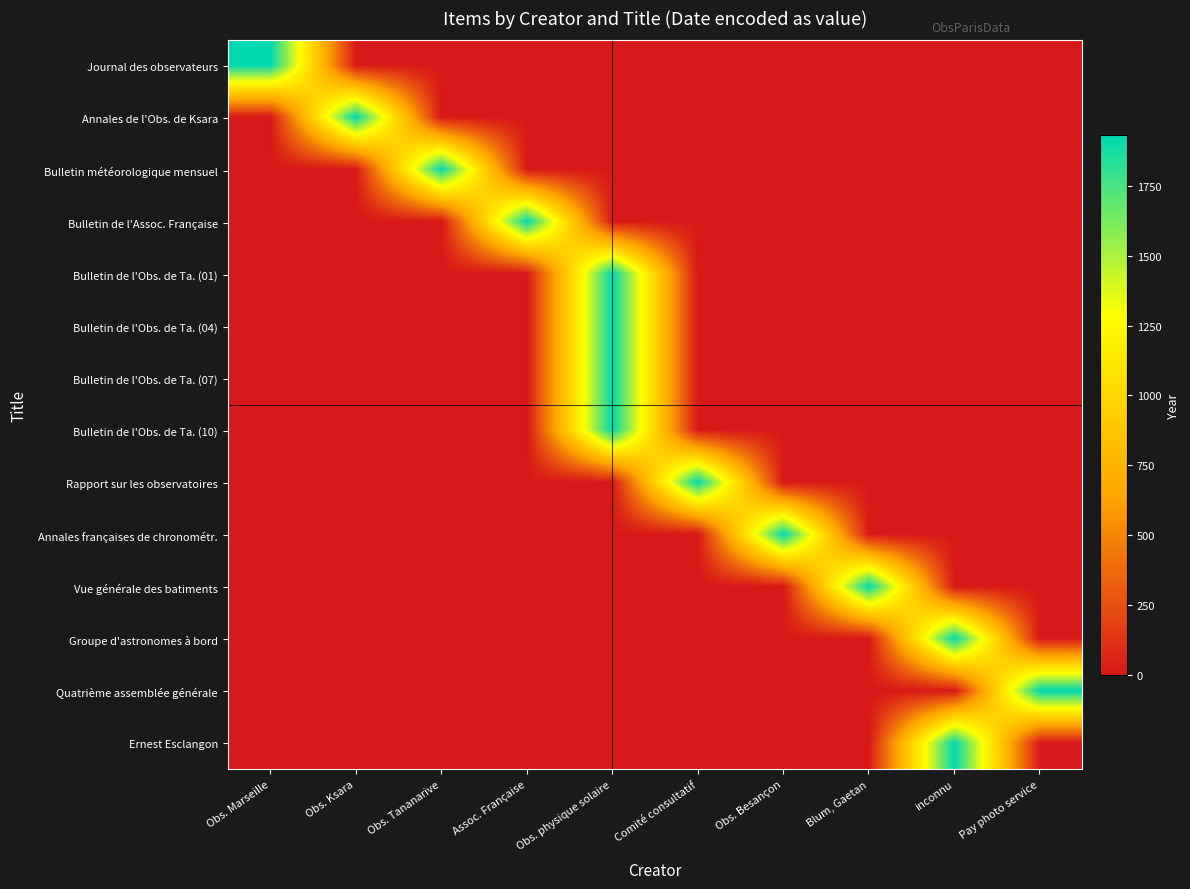

What is the difference between the highest and lowest values at Assoc. Française?

1932